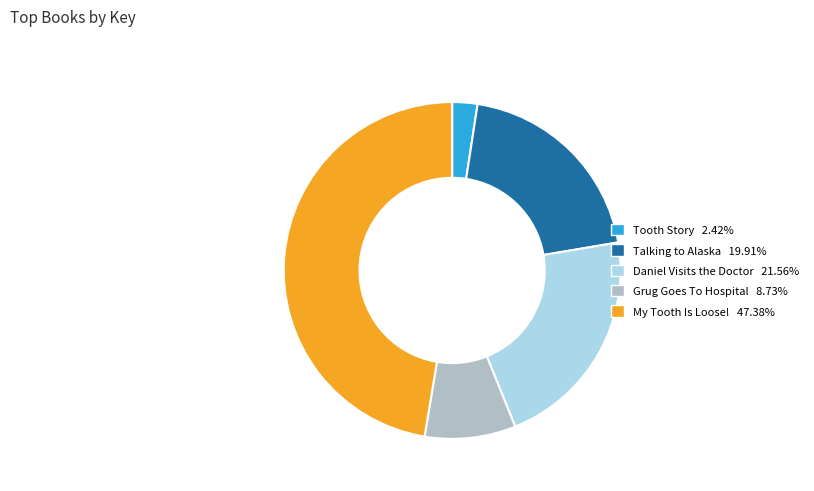

How many segments does this pie chart have?

5